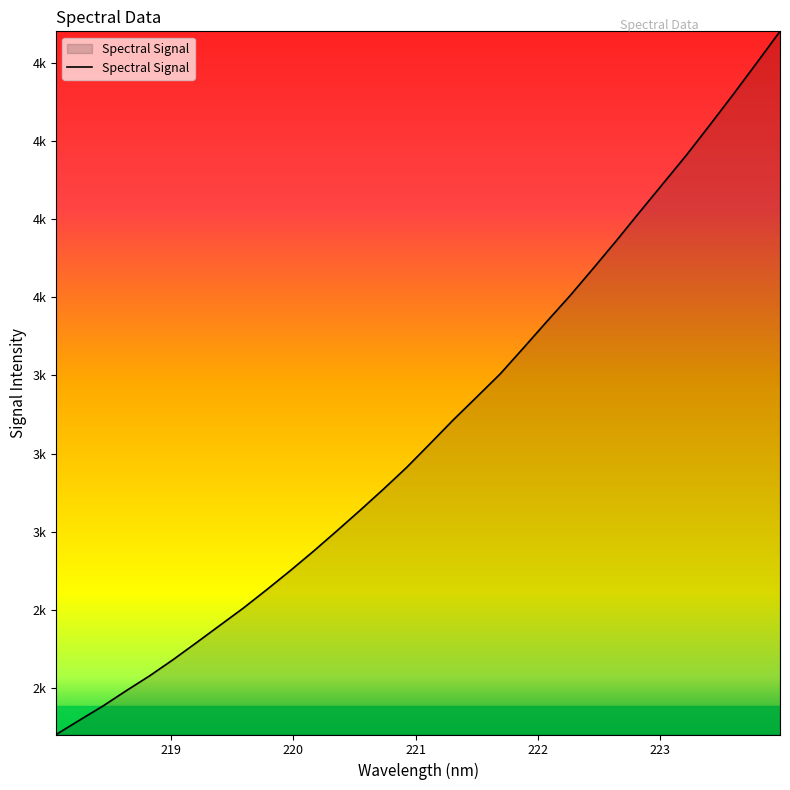

Does the chart display data point markers on the line(s)?

No